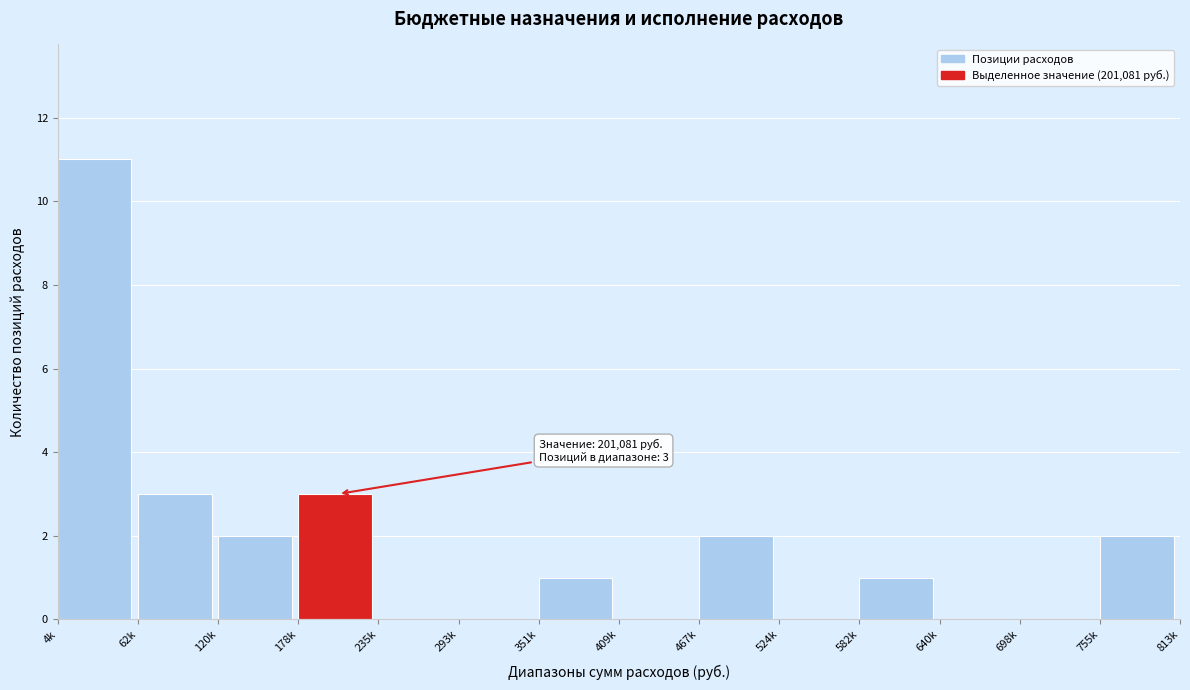

Reading right to left, what are all the values shown in this chart?

755k=2	698k=0	640k=0	582k=1	524k=0	467k=2	409k=0	351k=1	293k=0	235k=0	178k=3	120k=2	62k=3	4k=11